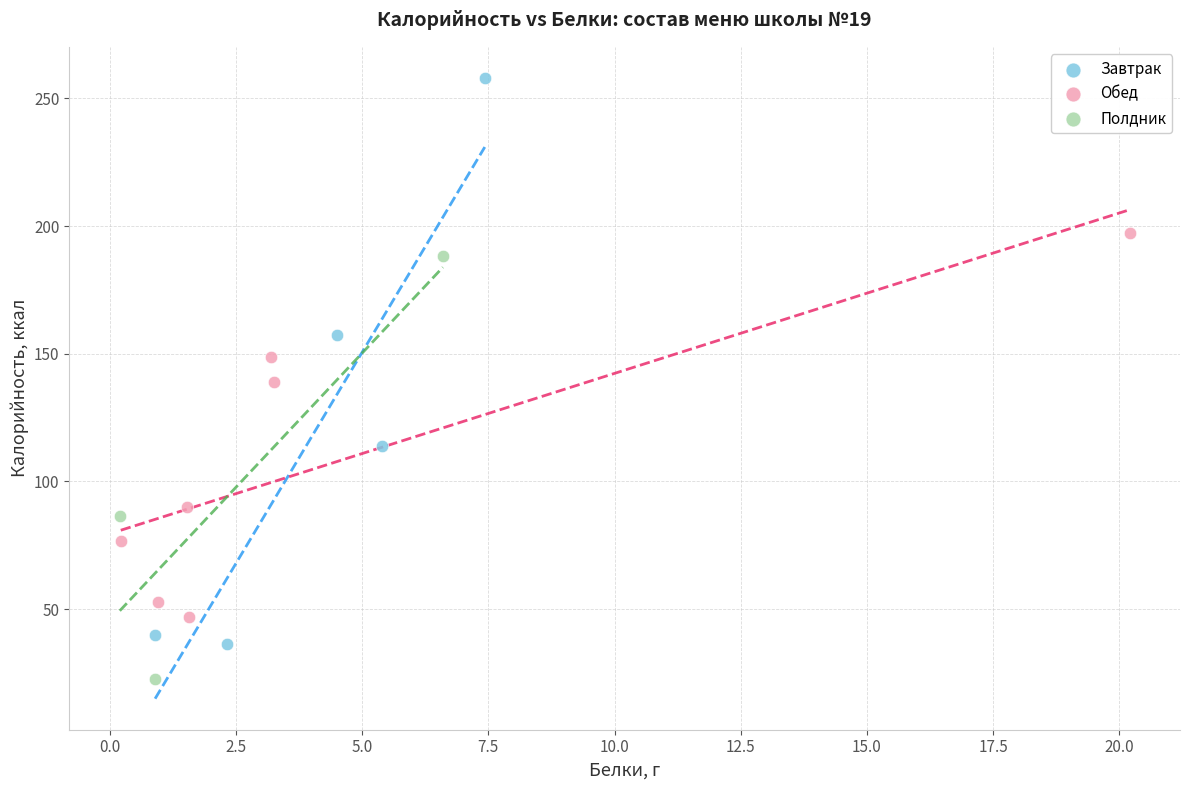

Which series has the widest spread of Y values?

Завтрак